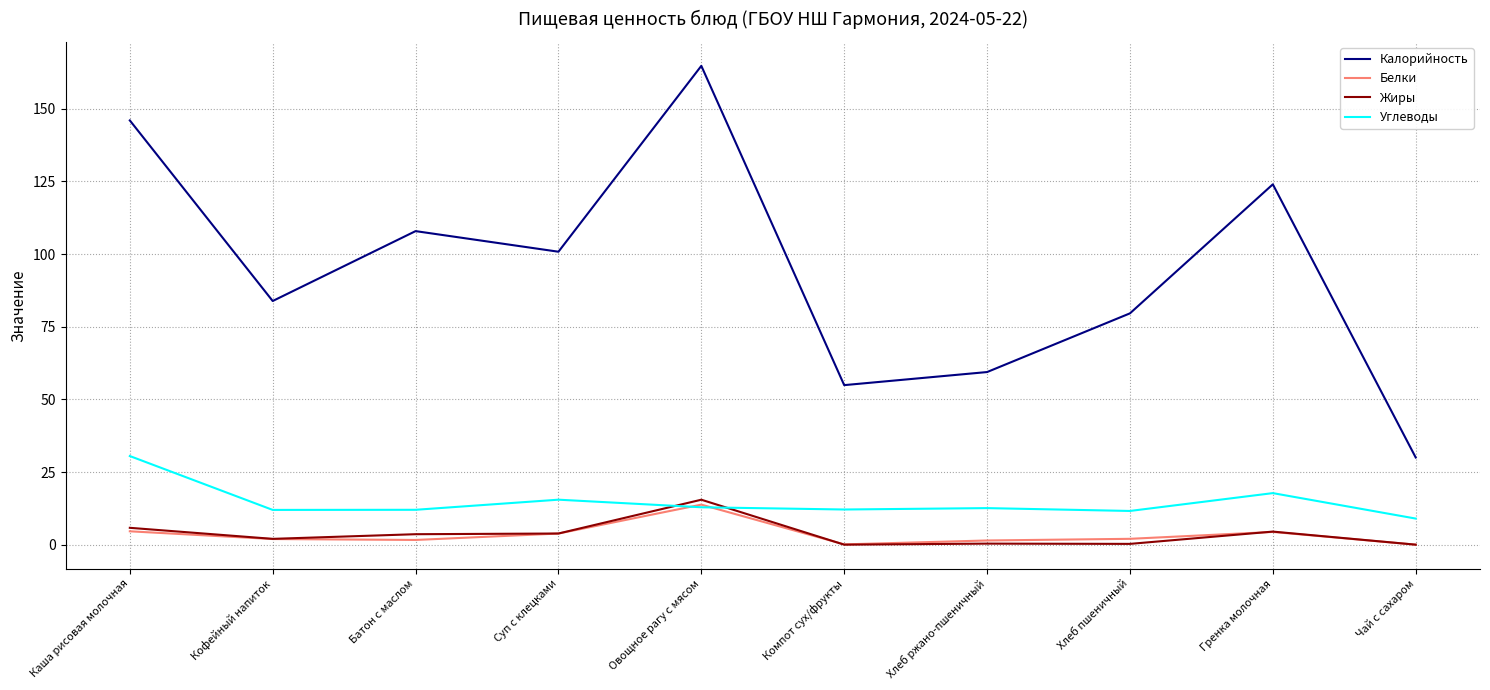

What is the highest value of the Калорийность series?

164.8